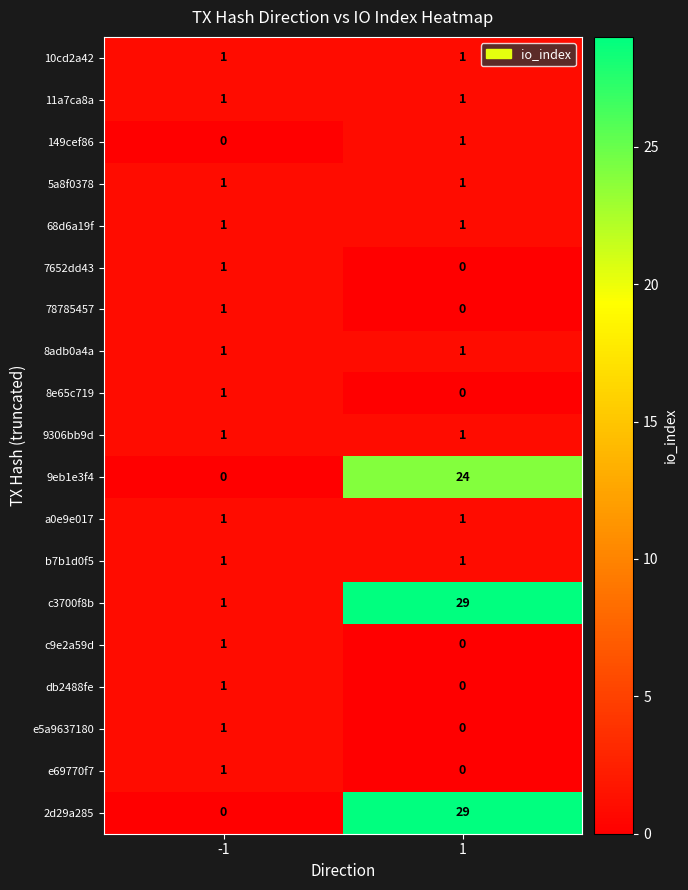

True or false: 9306bb9d has a value of 0 at 1.

False